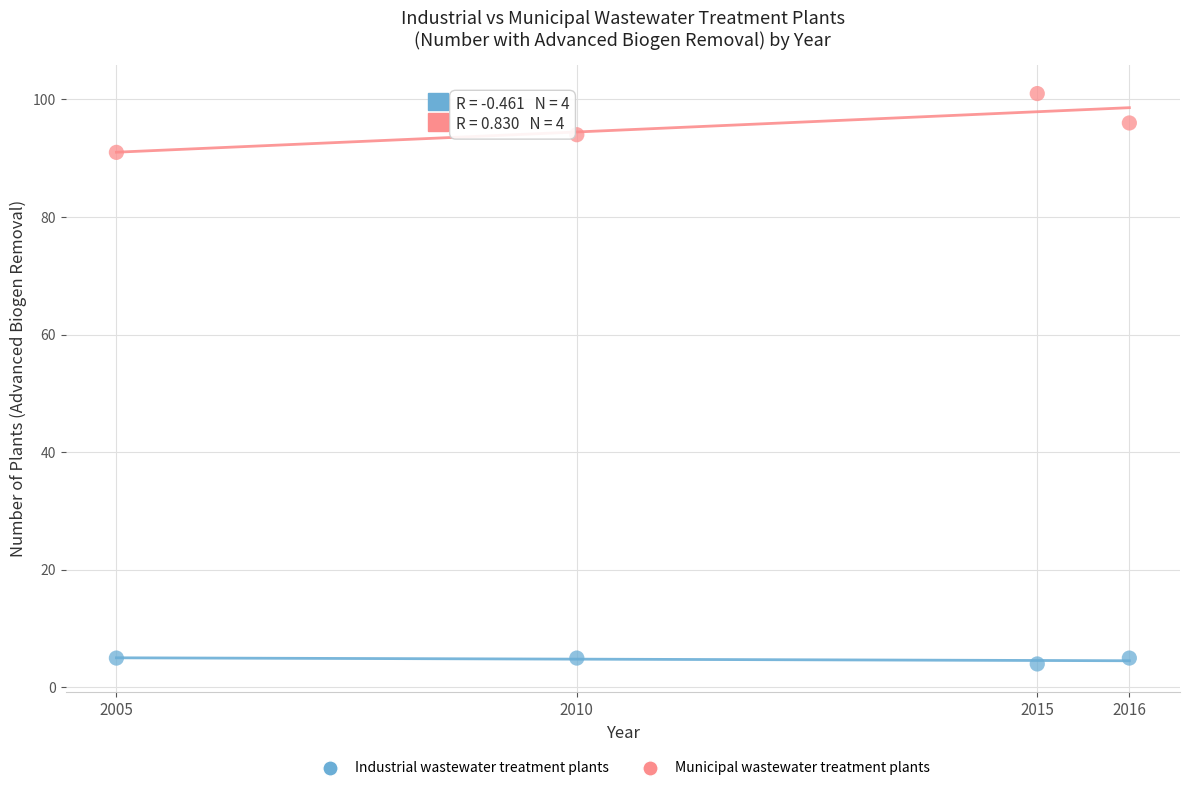

Which series reaches the minimum Y coordinate?

Industrial wastewater treatment plants